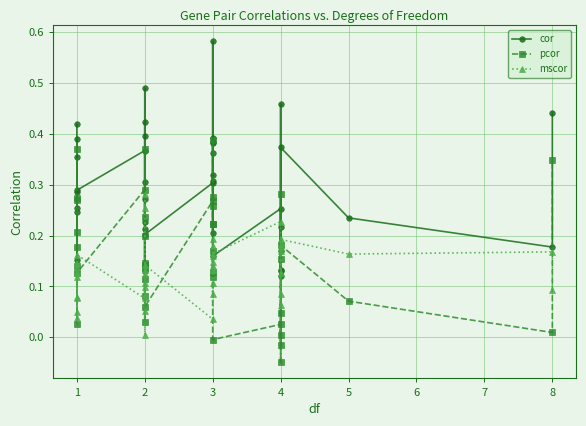

After their last crossing, which series has the higher values: mscor or cor?

cor